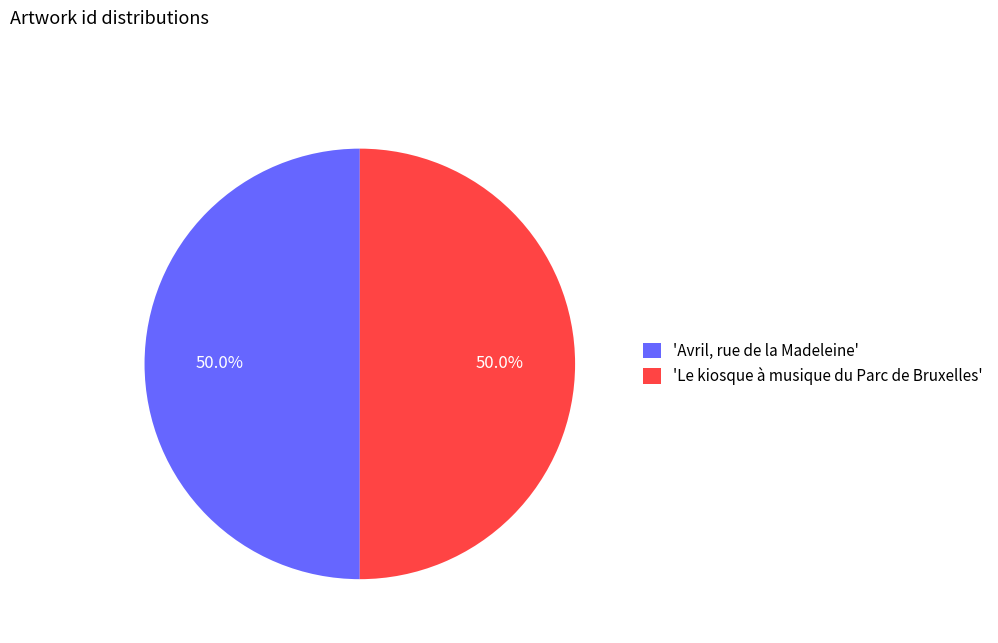

How many slices are in this pie chart?

2